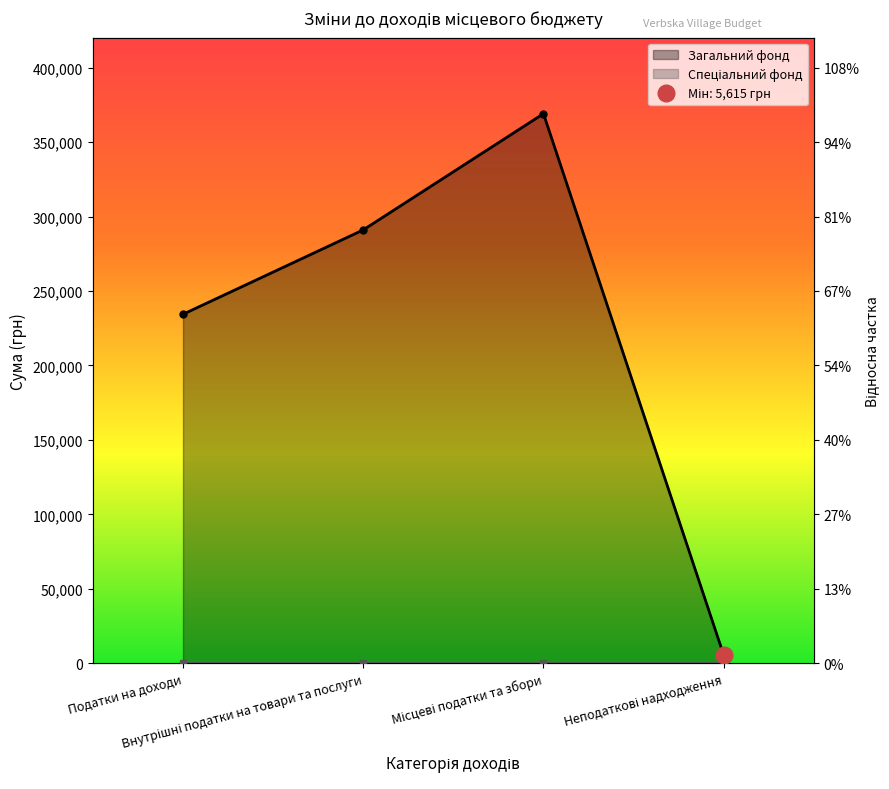

What is the value of the 3rd point from the left?

369000